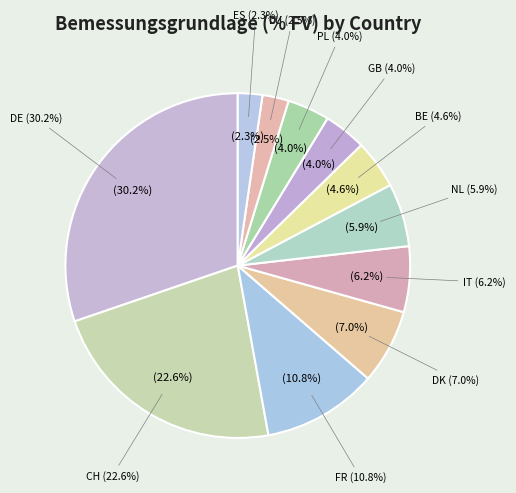

What is the largest slice in the pie chart?

DE